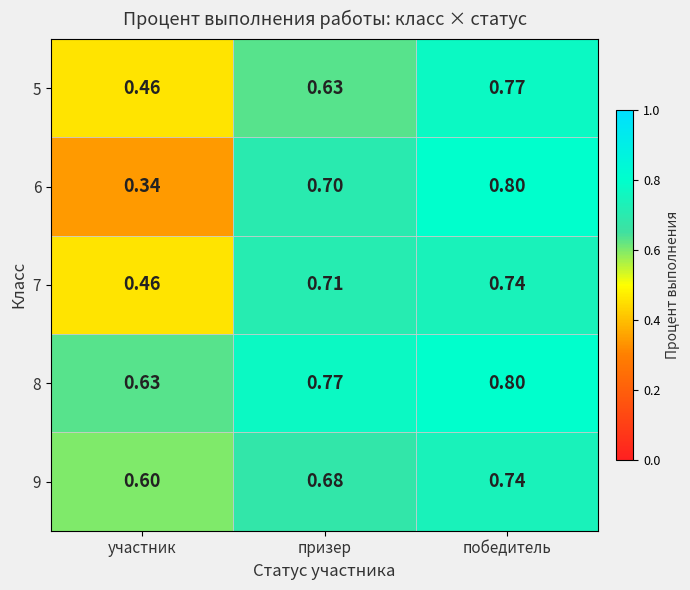

At how many categories does at least one series exceed 0?

3